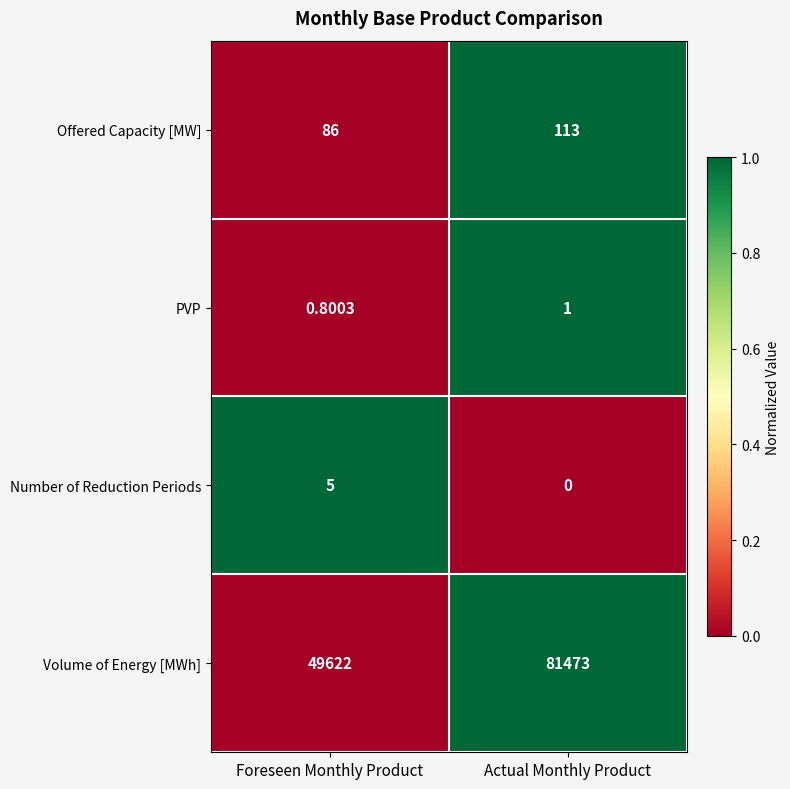

At Foreseen Monthly Product, list the series in order from smallest to largest.

PVP, Number of Reduction Periods, Offered Capacity [MW], Volume of Energy [MWh]